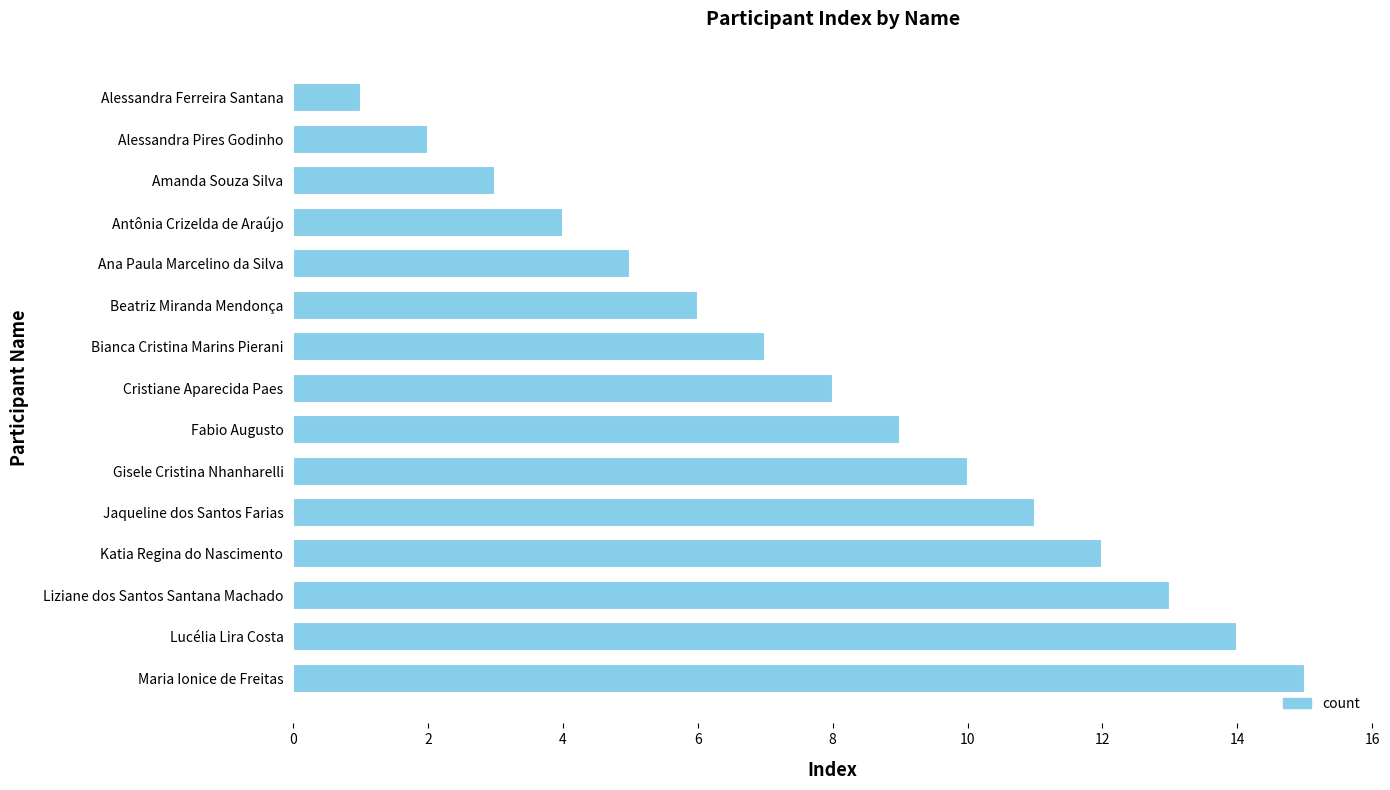

List the labels in order of value, largest first.

Maria Ionice de Freitas, Lucélia Lira Costa, Liziane dos Santos Santana Machado, Katia Regina do Nascimento, Jaqueline dos Santos Farias, Gisele Cristina Nhanharelli, Fabio Augusto, Cristiane Aparecida Paes, Bianca Cristina Marins Pierani, Beatriz Miranda Mendonça, Ana Paula Marcelino da Silva, Antônia Crizelda de Araújo, Amanda Souza Silva, Alessandra Pires Godinho, Alessandra Ferreira Santana